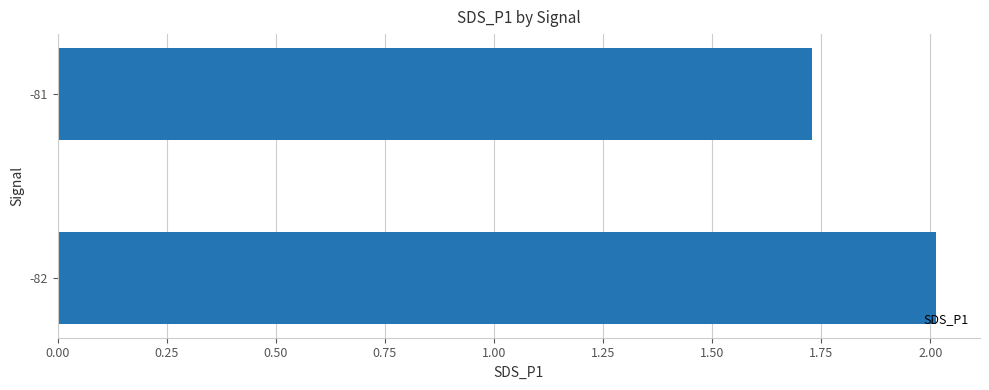

What is the difference between the values at -82 and -81?

0.3